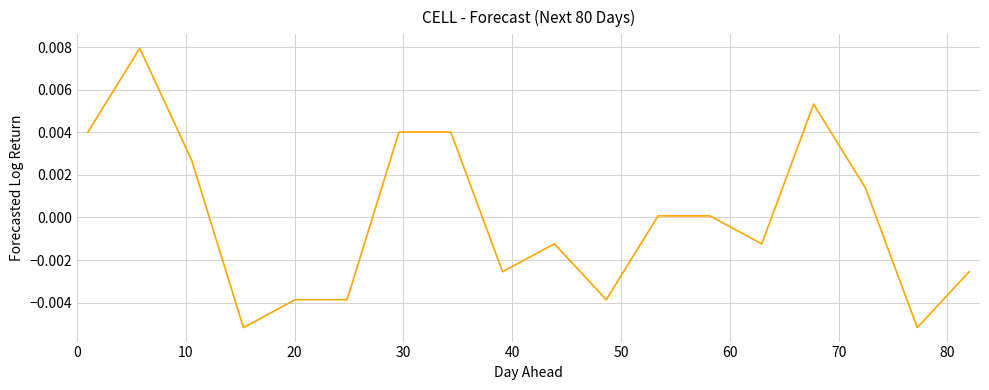

Is this an area chart (filled region under the line)?

No